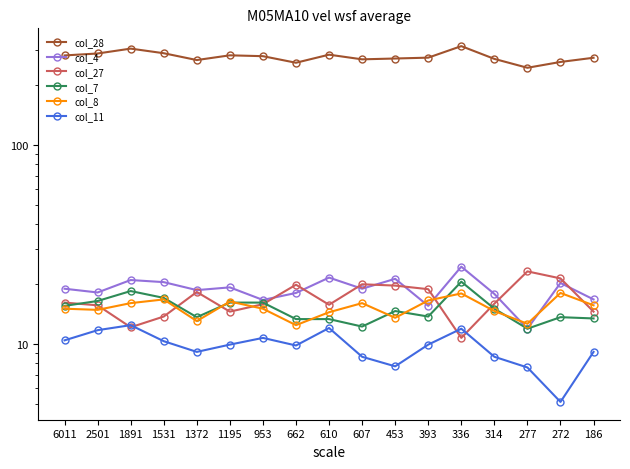

What is the maximum value shown in the chart?

313.1